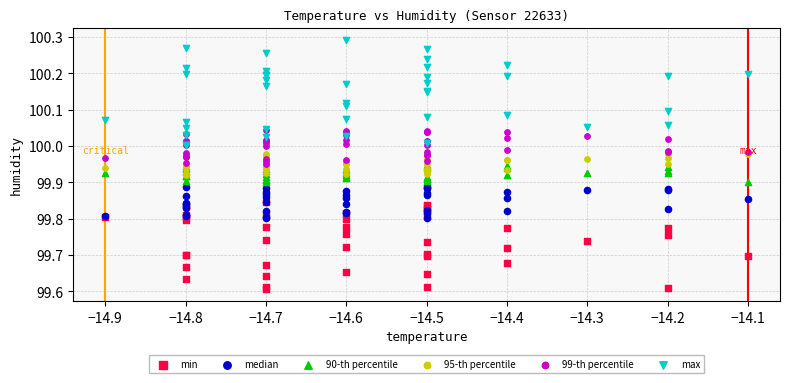

What are all the series names shown in the legend?

min, median, 90-th percentile, 95-th percentile, 99-th percentile, max